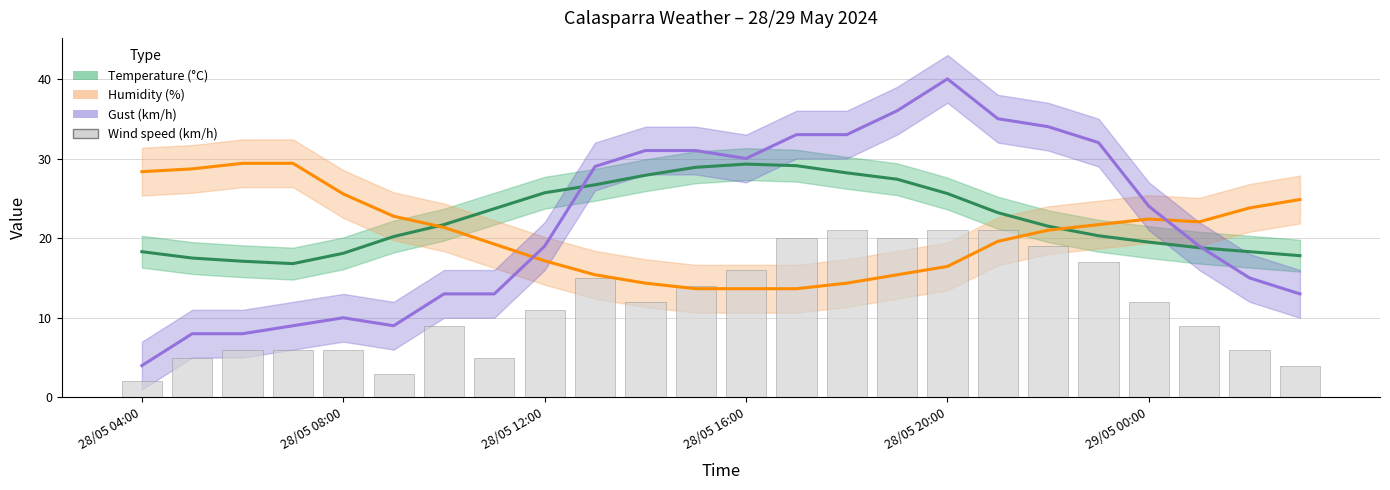

What is the average value?

12